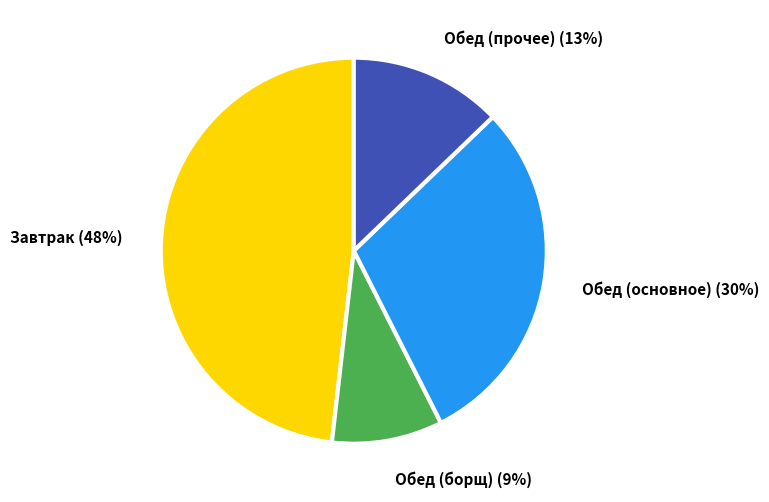

Between Обед (основное) and Завтрак, which is larger?

Завтрак